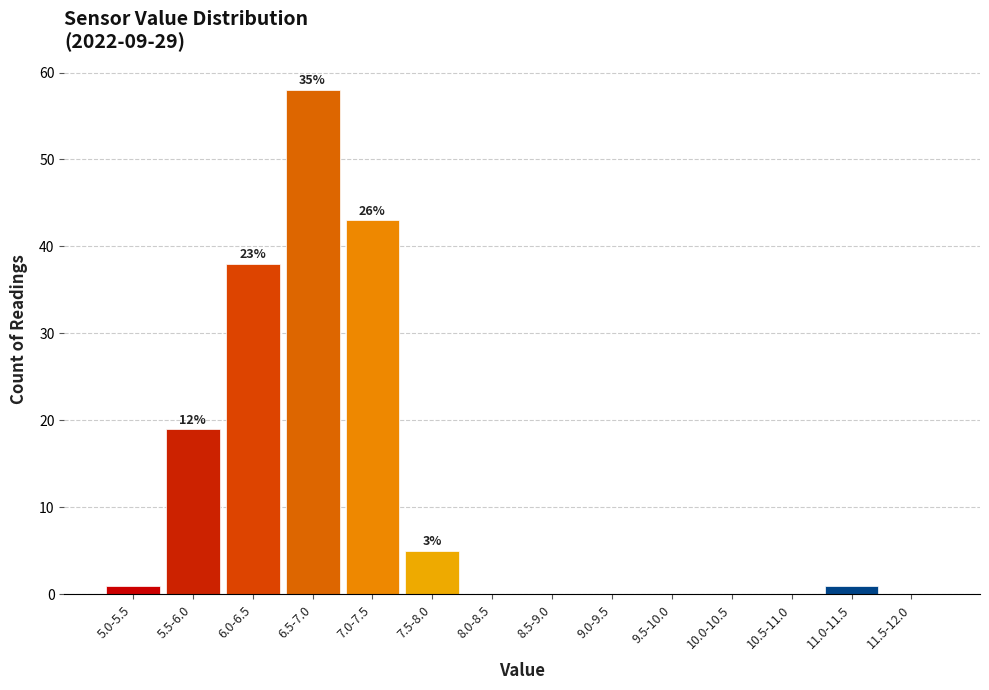

Reading left to right, extract all data points from this chart.

5.0-5.5=1	5.5-6.0=19	6.0-6.5=38	6.5-7.0=58	7.0-7.5=43	7.5-8.0=5	8.0-8.5=0	8.5-9.0=0	9.0-9.5=0	9.5-10.0=0	10.0-10.5=0	10.5-11.0=0	11.0-11.5=1	11.5-12.0=0